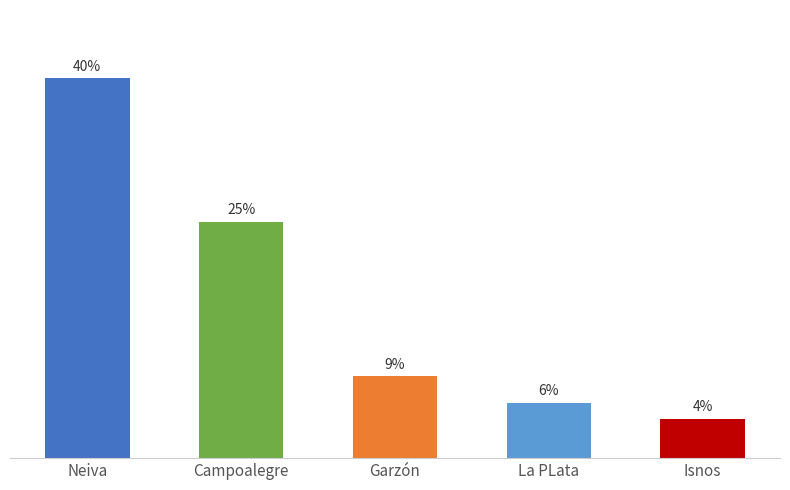

Which category has the highest value across all series?

Neiva